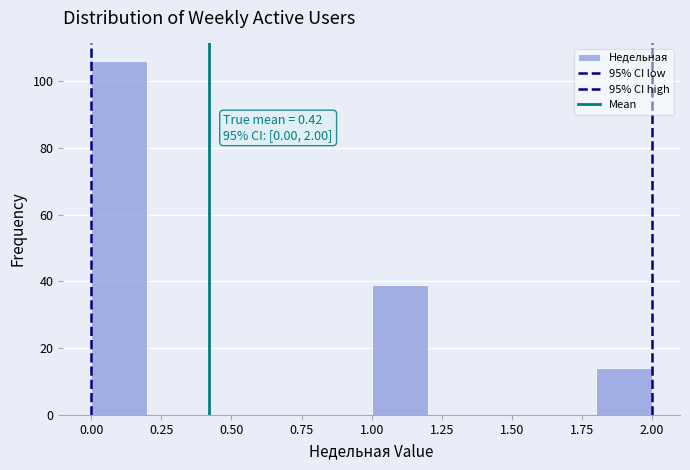

Over which range of the x-axis is the bar tallest?

0.0 to 0.2